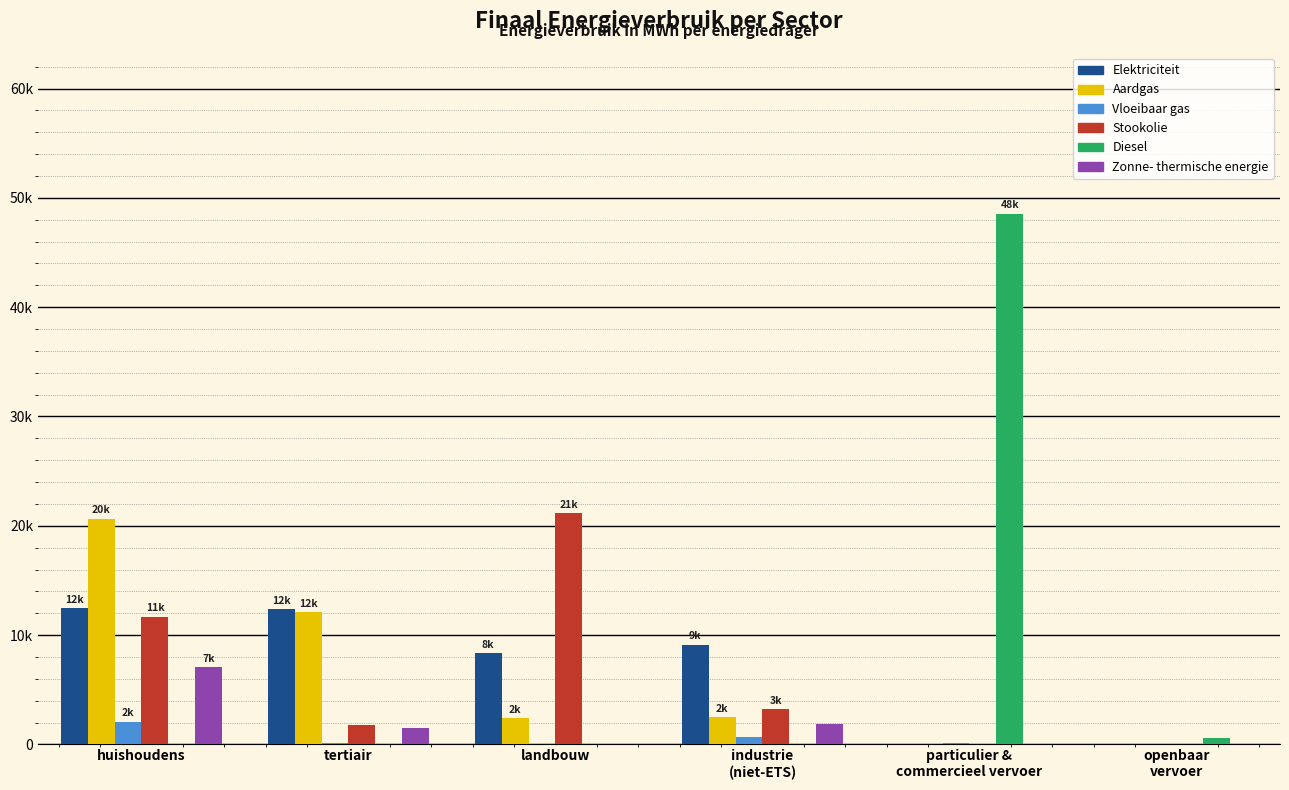

The Diesel series shows 0.0 at landbouw. True or false?

True